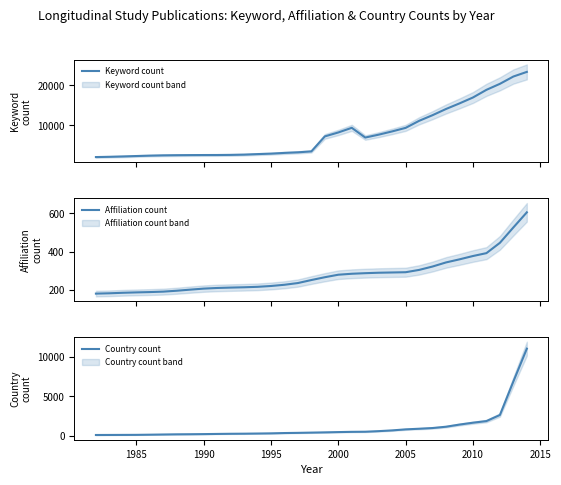

What is the minimum value for Affiliation count?

181.7